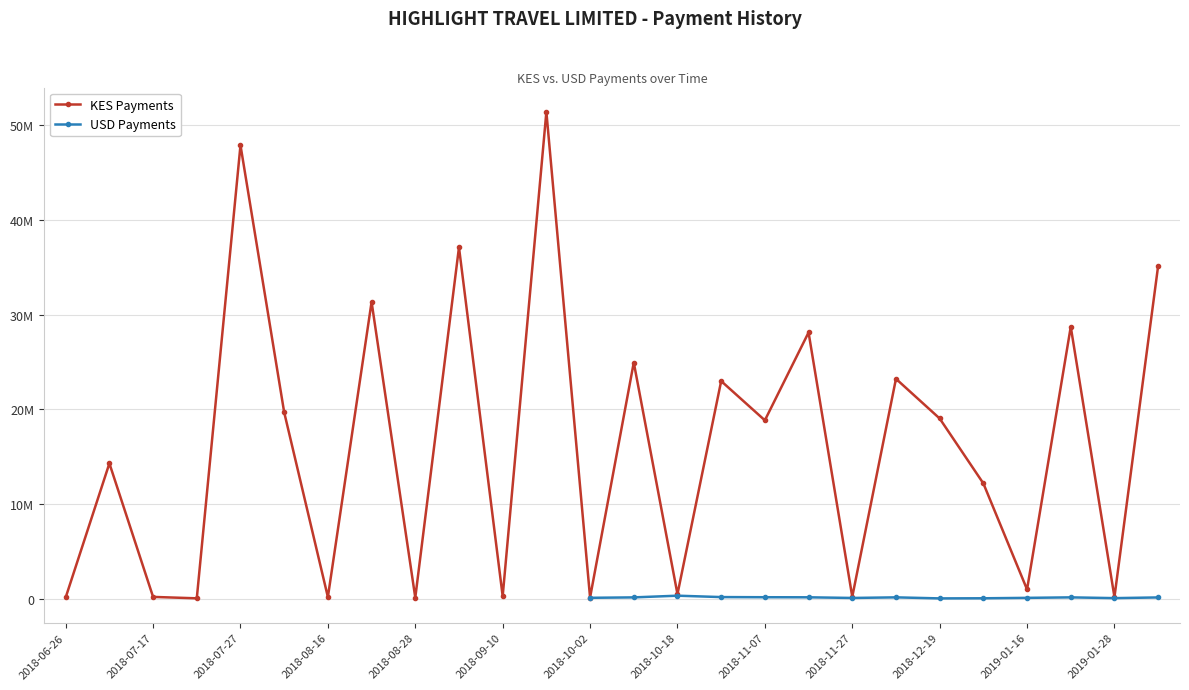

At which category is the sum across all series the highest?

2018-09-21